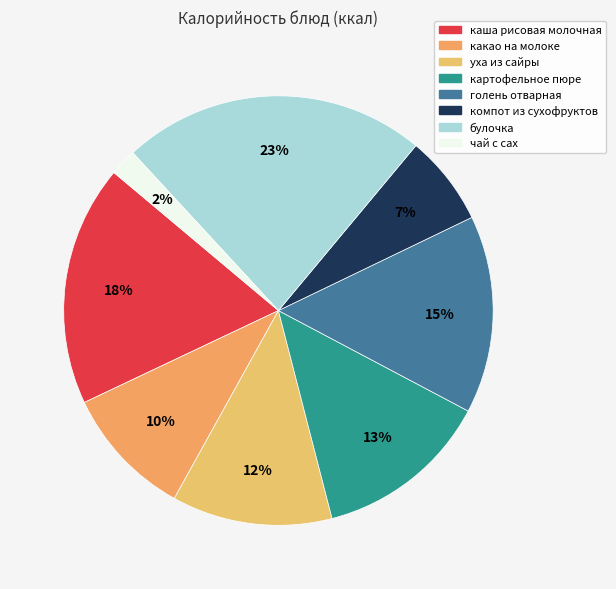

To the nearest percent, what is the difference between the чай с сах and картофельное пюре slice percentages?

11%